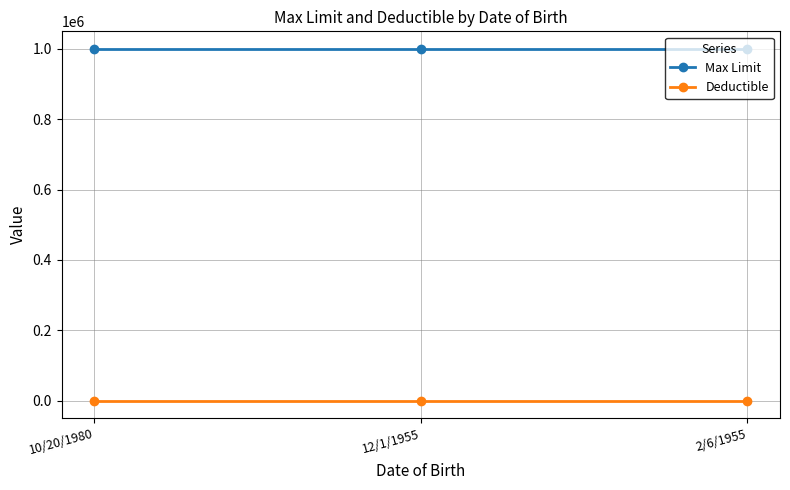

Which series has the largest total across all categories?

Max Limit